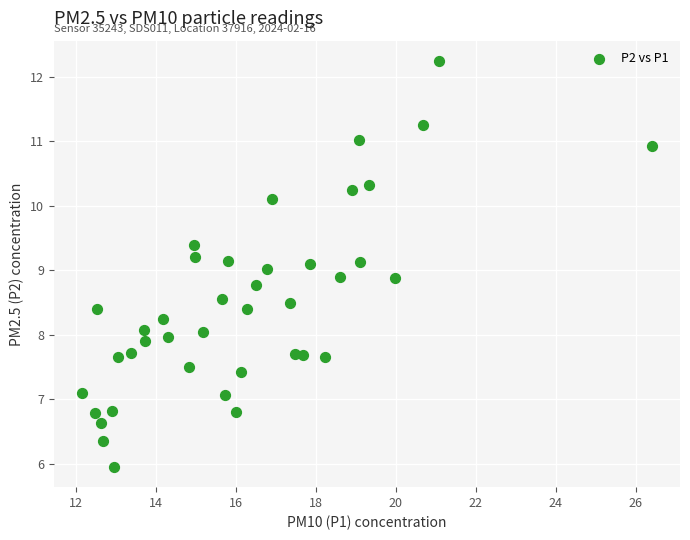

What is the range of Y values (max minus min)?

6.3